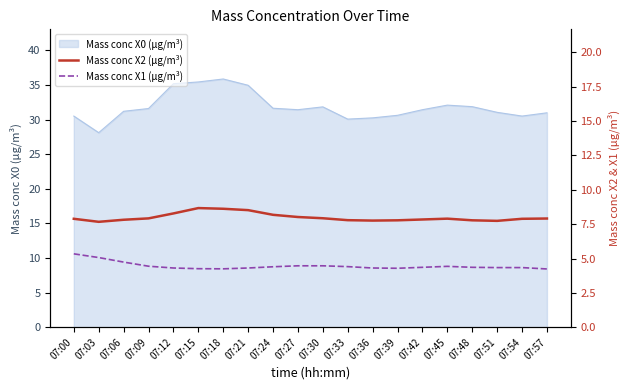

How many interior local peaks does the Mass conc X2 (μg/m³) series have?

2